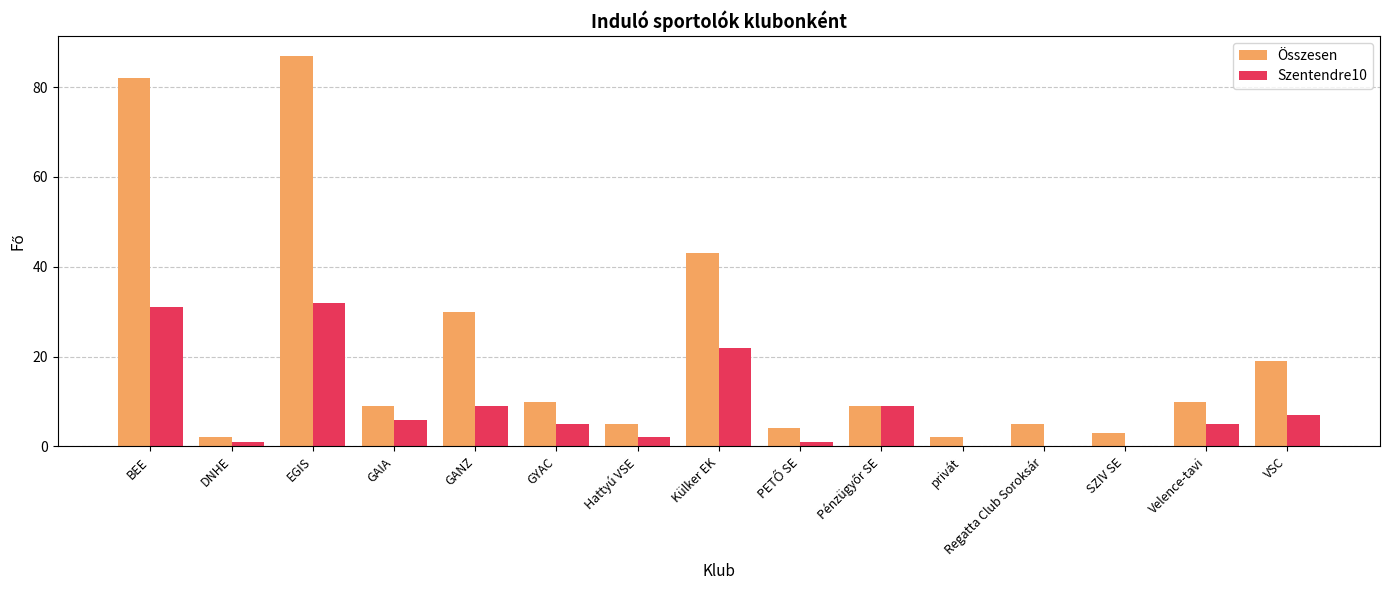

Which series has the largest total across all categories?

Összesen